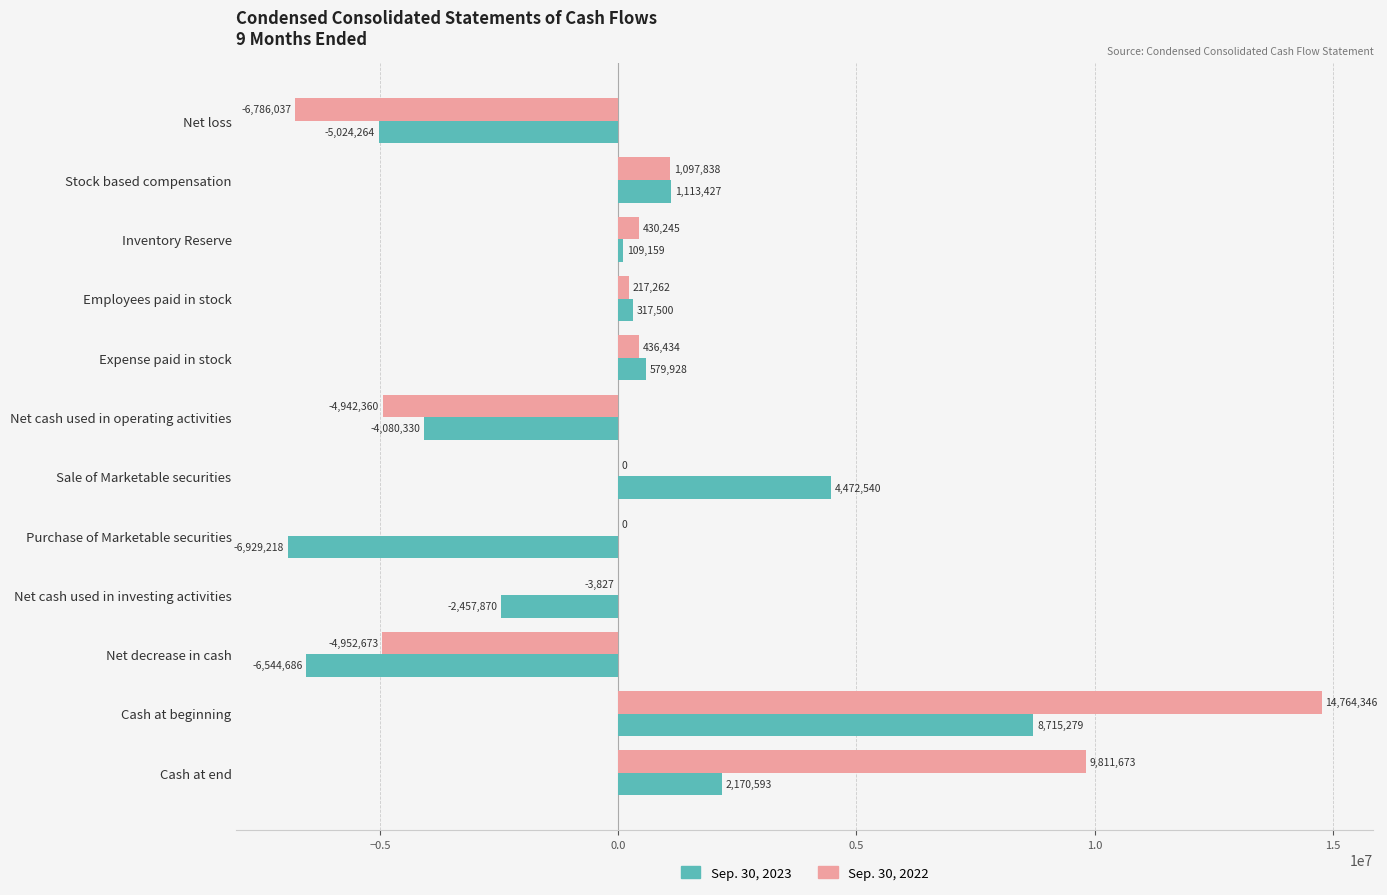

The Sep. 30, 2023 series shows 1113427 at Stock based compensation. True or false?

True